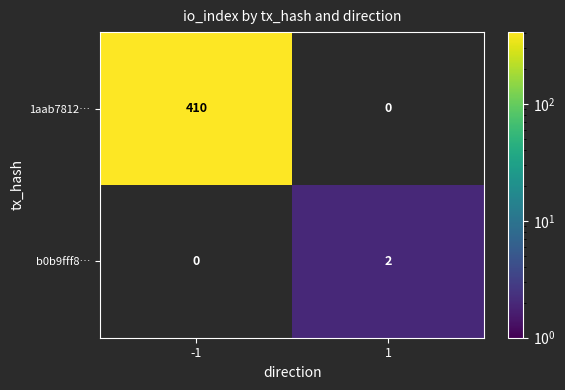

True or false: 1aab7812… has a value of 410 at -1.

True